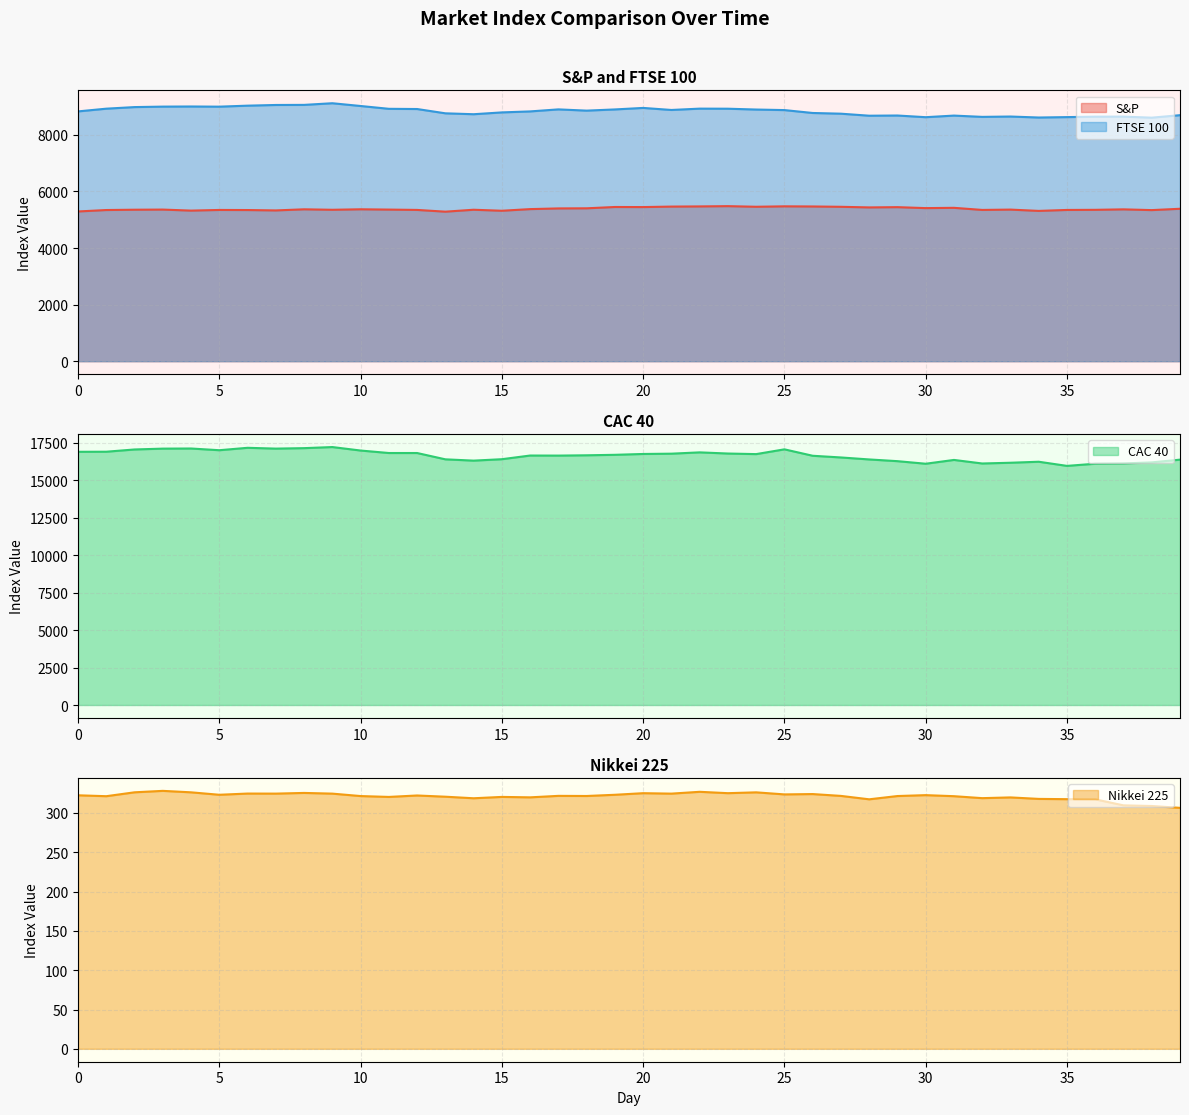

Reading left to right, extract all data points from this chart.

S&P: 0=5292.9	1=5343.7	2=5354.7	3=5359.7	4=5323.2	5=5346.3	6=5343.3	7=5329.7	8=5369.2	9=5352.5	10=5370.0	11=5359.3	12=5347.3	13=5285.7	14=5353.8	15=5318.1	16=5376.3	17=5400.5	18=5404.6	19=5451.1	20=5448.2	21=5465.4	22=5471.3	23=5481.1	24=5459.2	25=5474.4	26=5469.4	27=5457.8	28=5436.1	29=5445.4	30=5411.4	31=5421.6	32=5347.2	33=5359.0	34=5312.9	35=5346.4	36=5350.8	37=5367.5	38=5340.9	39=5388.3
FTSE 100: 0=8830.2	1=8926.6	2=8982.8	3=8999.3	4=9003.8	5=8997.7	6=9033.2	7=9057.3	8=9060.6	9=9118.9	10=9021.5	11=8921.8	12=8914.3	13=8762.5	14=8730.4	15=8794.8	16=8829.8	17=8901.6	18=8857.5	19=8899.7	20=8953.1	21=8881.0	22=8928.1	23=8925.3	24=8896.1	25=8876.7	26=8774.4	27=8749.4	28=8678.0	29=8684.9	30=8625.5	31=8682.4	32=8636.8	33=8649.0	34=8614.1	35=8628.5	36=8643.6	37=8645.4	38=8608.6	39=8696.9
CAC 40: 0=16910.3	1=16915.4	2=17065.6	3=17121.7	4=17130.1	5=17015.7	6=17177.0	7=17122.8	8=17154.3	9=17227.2	10=16994.8	11=16829.0	12=16829.0	13=16407.2	14=16320.2	15=16415.3	16=16661.0	17=16656.5	18=16676.8	19=16708.8	20=16765.0	21=16784.5	22=16872.0	23=16794.7	24=16755.8	25=17074.5	26=16645.4	27=16532.2	28=16399.7	29=16284.7	30=16113.1	31=16367.1	32=16129.5	33=16178.9	34=16246.3	35=15969.4	36=16113.4	37=16131.6	38=16203.2	39=16385.6
Nikkei 225: 0=322.4	1=321.2	2=326.2	3=328.0	4=326.2	5=323.1	6=324.6	7=324.5	8=325.4	9=324.5	10=321.4	11=320.3	12=322.2	13=320.6	14=318.6	15=320.3	16=319.8	17=321.7	18=321.5	19=323.0	20=325.1	21=324.5	22=326.8	23=325.1	24=326.1	25=323.5	26=324.0	27=321.6	28=317.3	29=321.4	30=322.6	31=321.3	32=318.8	33=319.7	34=317.8	35=317.5	36=317.2	37=309.6	38=308.8	39=306.4